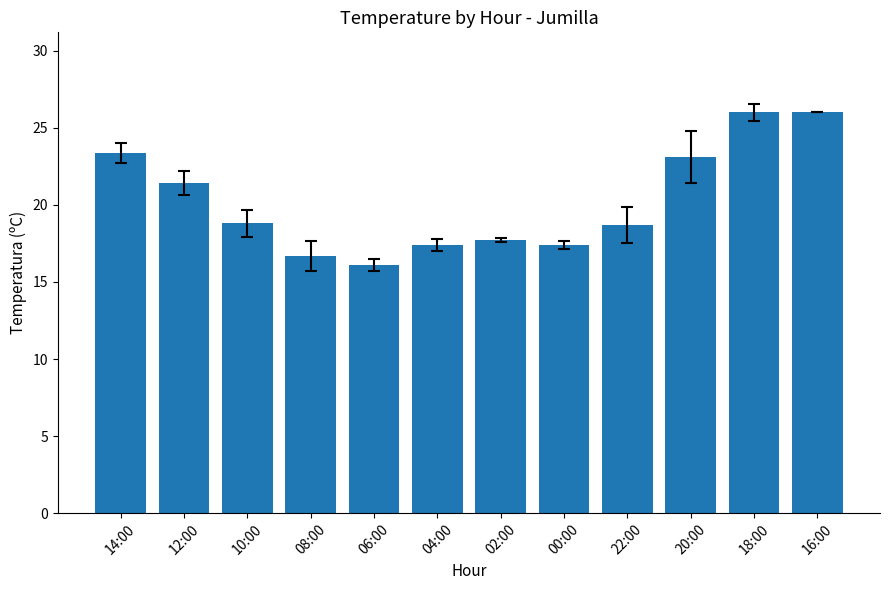

At which label does the data first exceed 18?

14:00